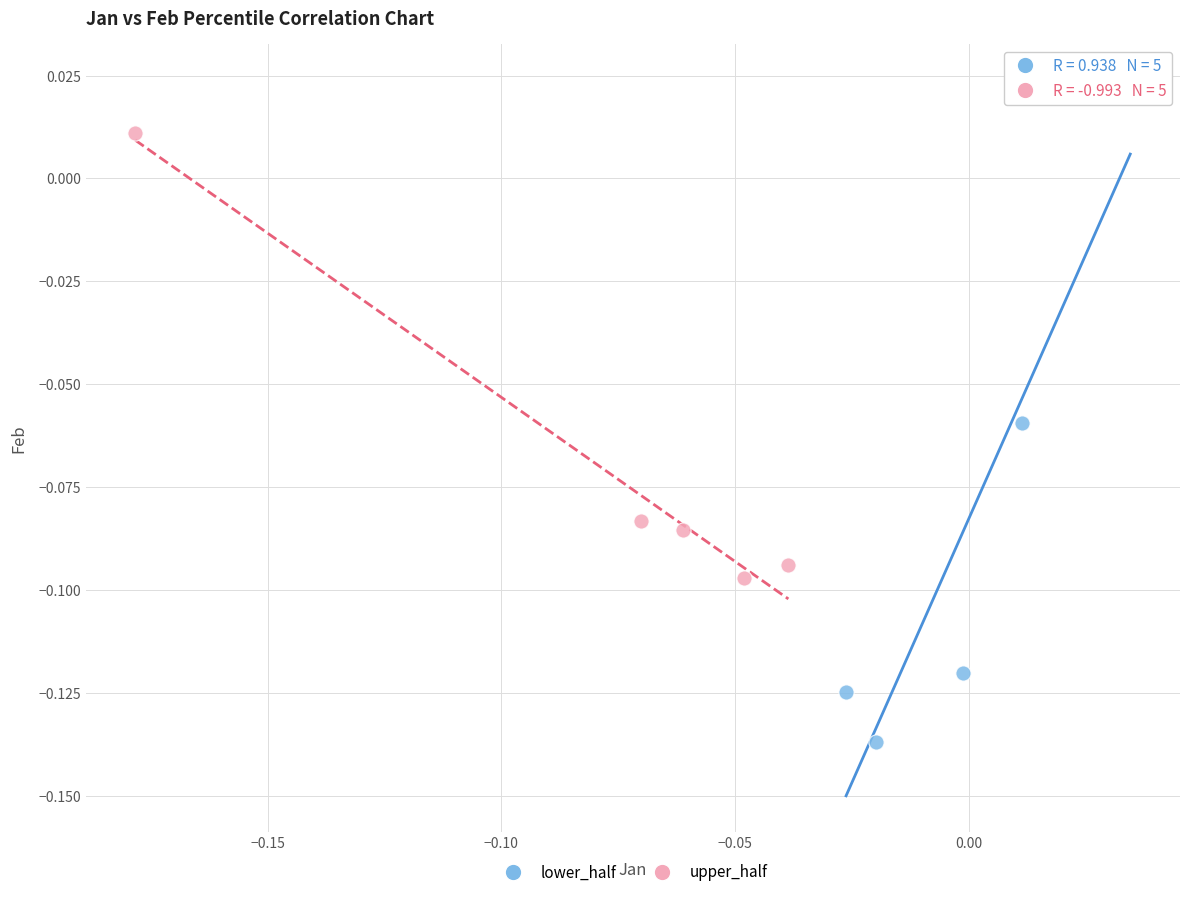

Which series reaches the maximum Y coordinate?

lower_half